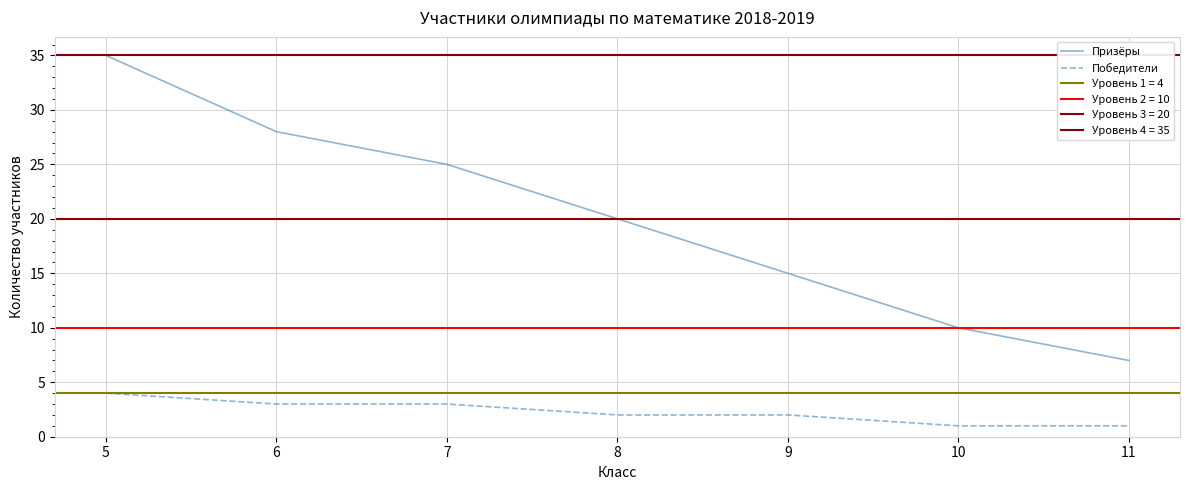

What is the value of the Призёры point at the 7th from the left?

7